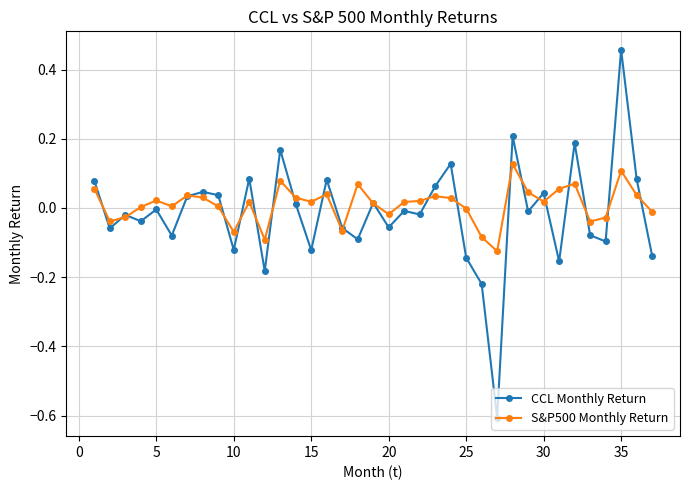

After their last crossing, which series has the higher values: S&P500 Monthly Return or CCL Monthly Return?

S&P500 Monthly Return